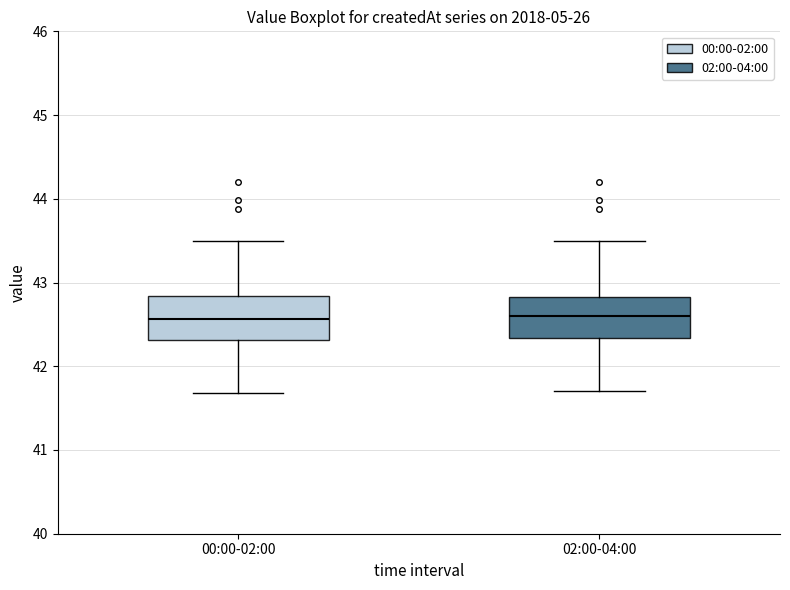

Reading left to right, transcribe this box plot: for each box, give where its median line is, the range the box spans, and where its two whiskers end, as read against the y-axis. The values are not printed on the chart, so give them approximately, as read against the axis.

00:00-02:00: median 42.6, box 42.3 to 42.8, whiskers 41.7 to 43.5
02:00-04:00: median 42.6, box 42.3 to 42.8, whiskers 41.7 to 43.5